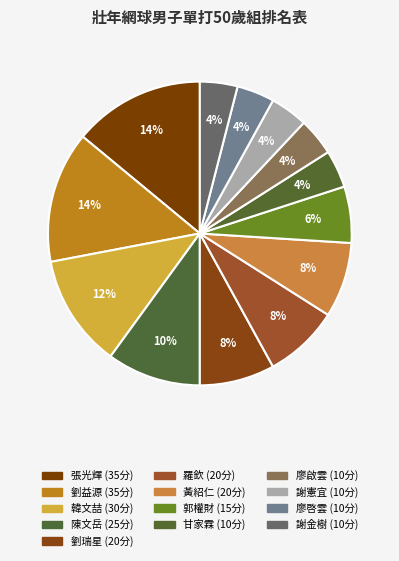

To the nearest percent, what is the average slice percentage?

8%